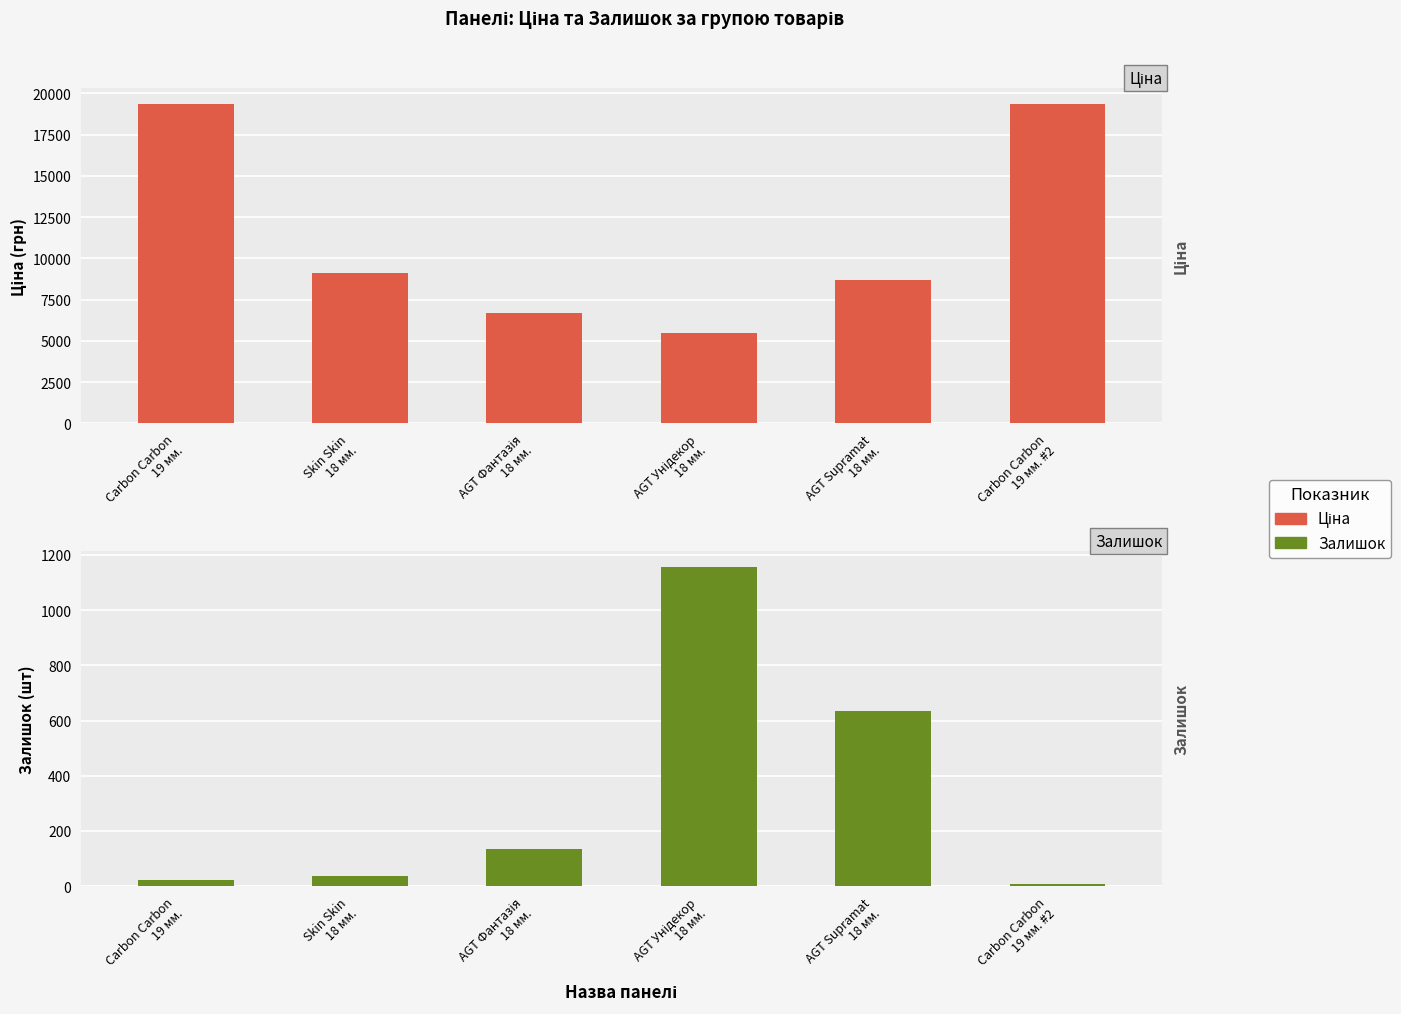

Reading left to right, transcribe all the data shown in this chart.

Ціна: Carbon Carbon
19 мм.=19343.1	Skin Skin
18 мм.=9092.0	AGT Фантазія
18 мм.=6710.2	AGT Унідекор
18 мм.=5497.3	AGT Supramat
18 мм.=8656.2	Carbon Carbon
19 мм. #2=19343.1
Залишок: Carbon Carbon
19 мм.=22.0	Skin Skin
18 мм.=38.0	AGT Фантазія
18 мм.=133.0	AGT Унідекор
18 мм.=1156.0	AGT Supramat
18 мм.=633.0	Carbon Carbon
19 мм. #2=7.0